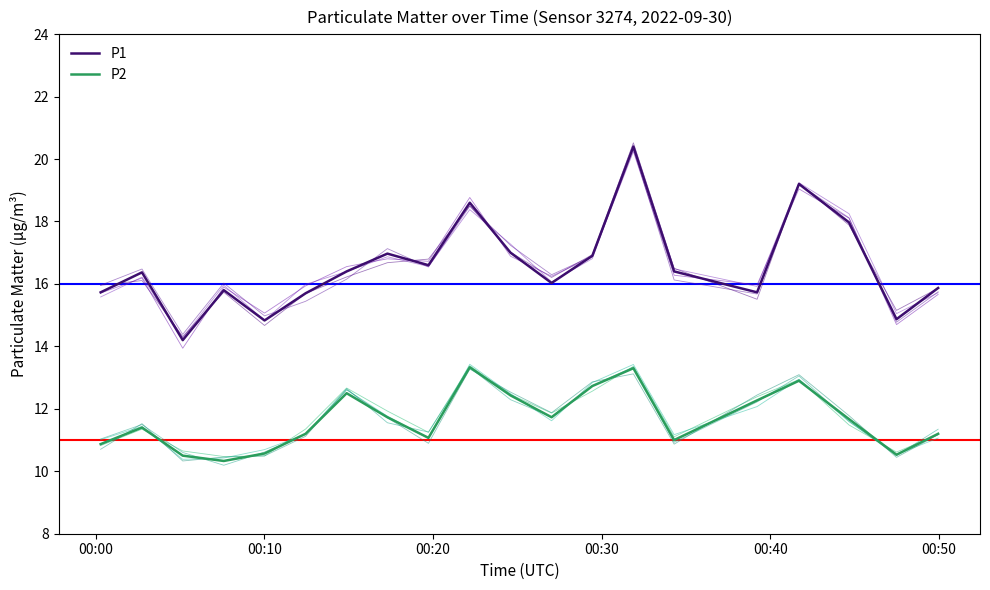

How many data points in P1 are above 16?

12